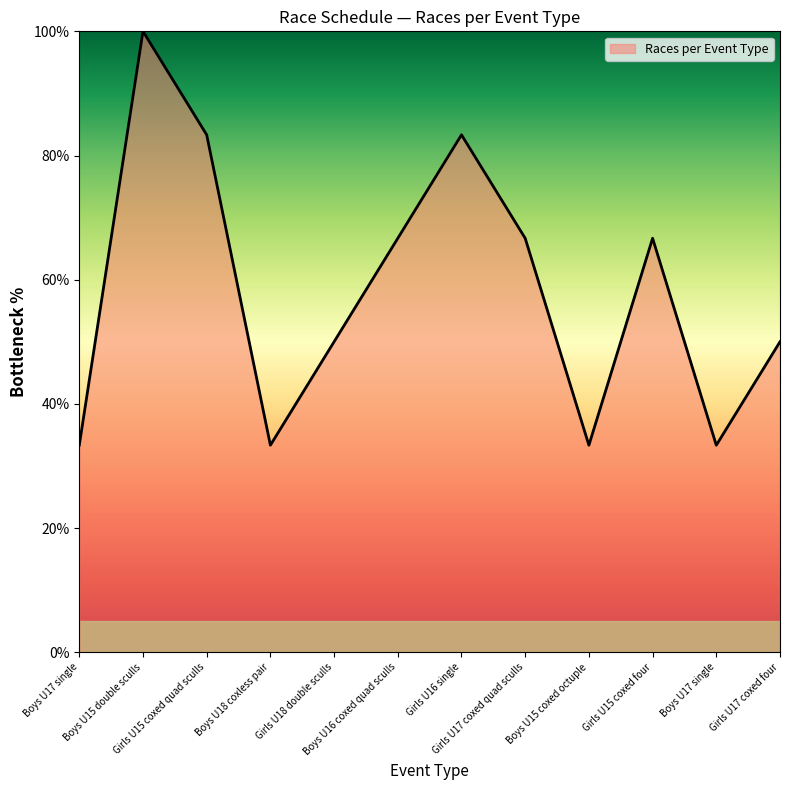

Is this an area chart (filled region under the line)?

Yes